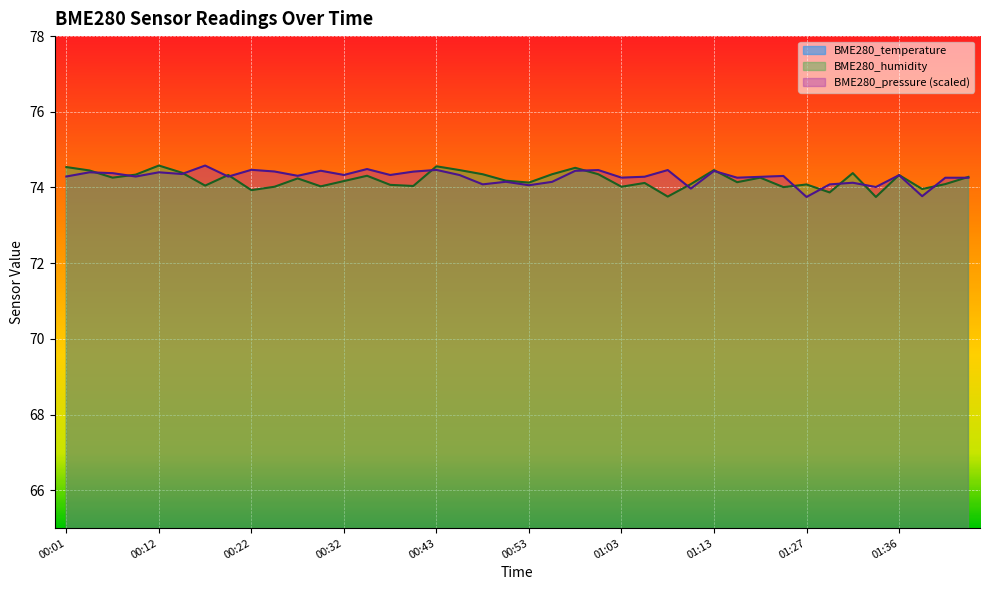

List the series in order of their peak value, highest first.

BME280_humidity, BME280_pressure_norm, BME280_temperature